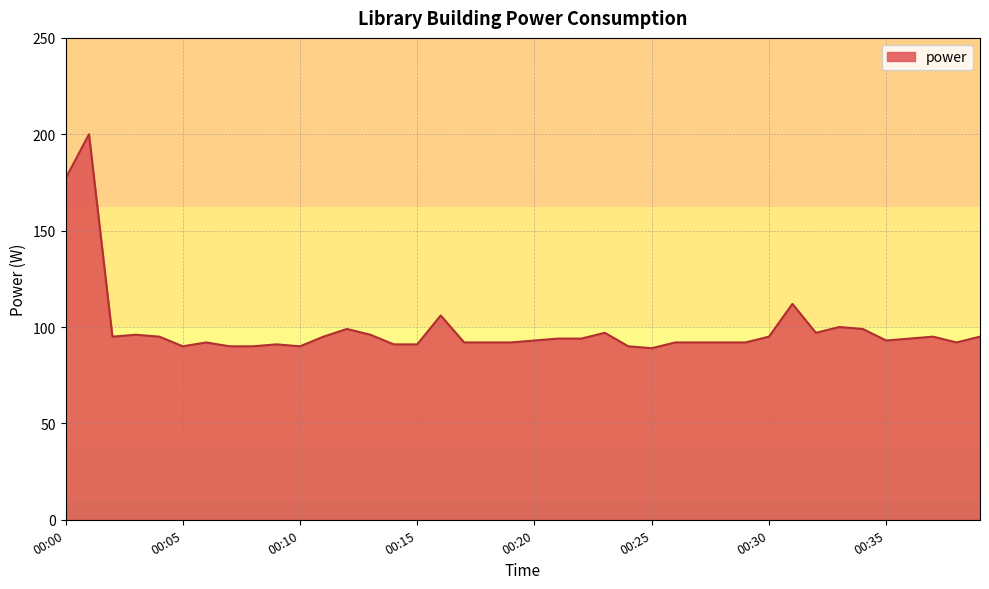

What is the smallest value displayed?

89